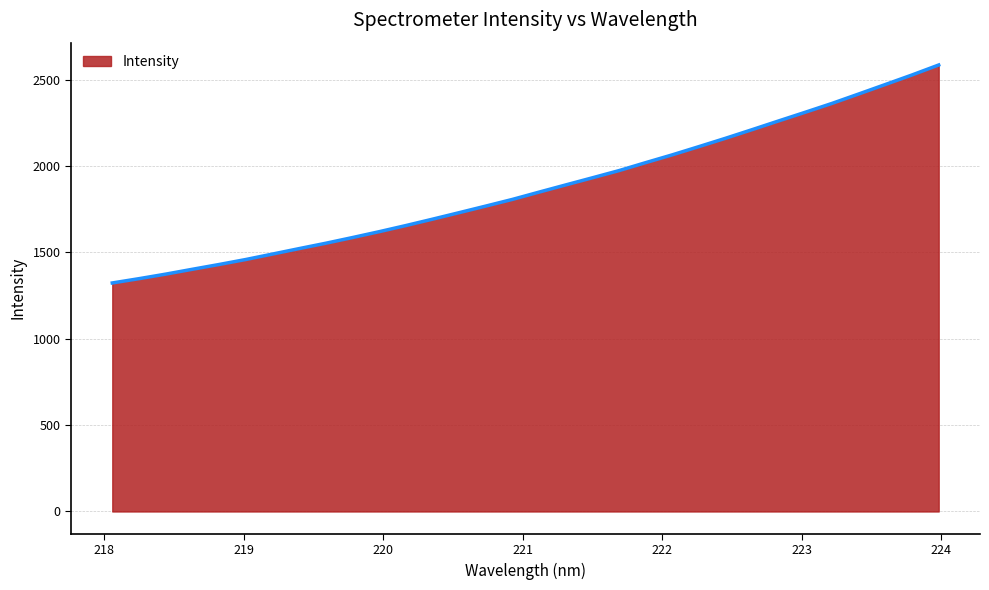

What is the difference between the maximum and minimum values?

1261.6